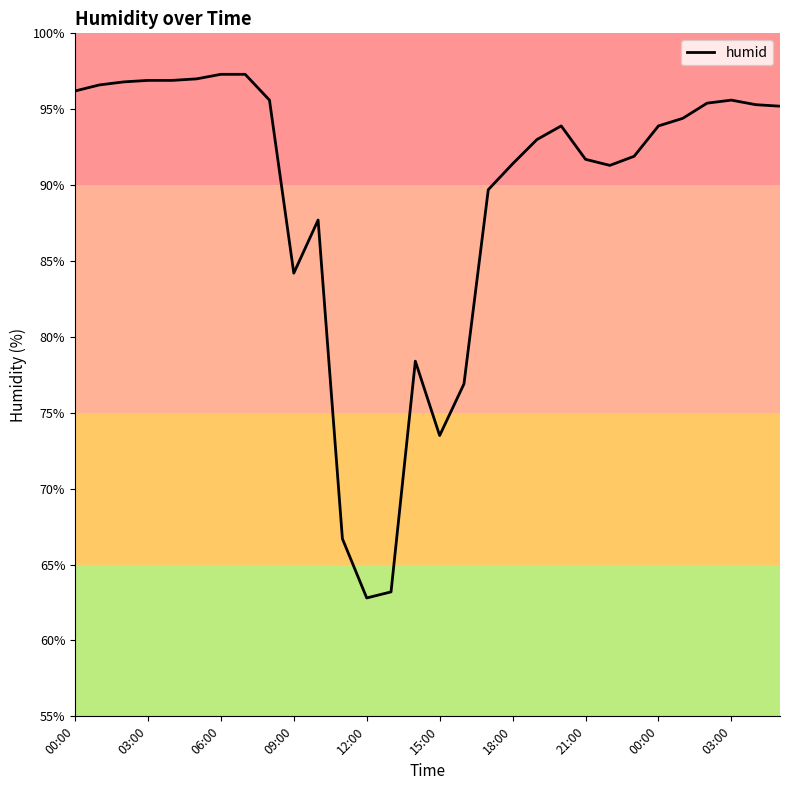

What is the maximum value shown in the chart?

97.3